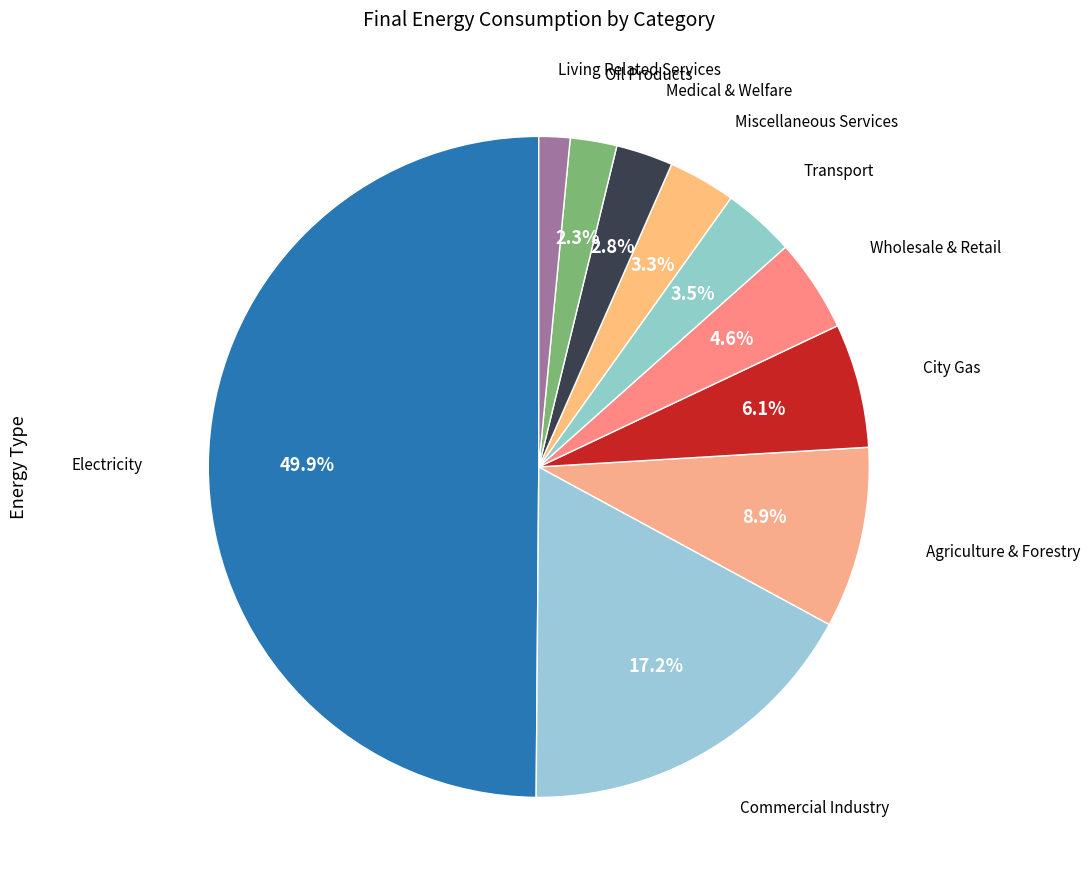

What is the largest slice in the pie chart?

Electricity